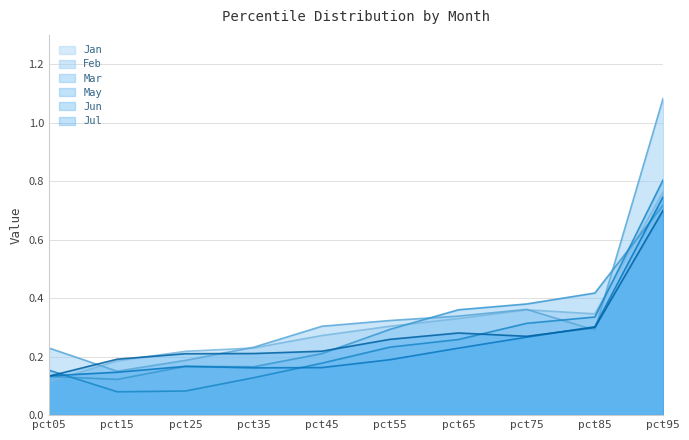

Rank the categories by Jan value from highest to lowest.

pct95, pct75, pct85, pct65, pct55, pct45, pct35, pct25, pct15, pct05